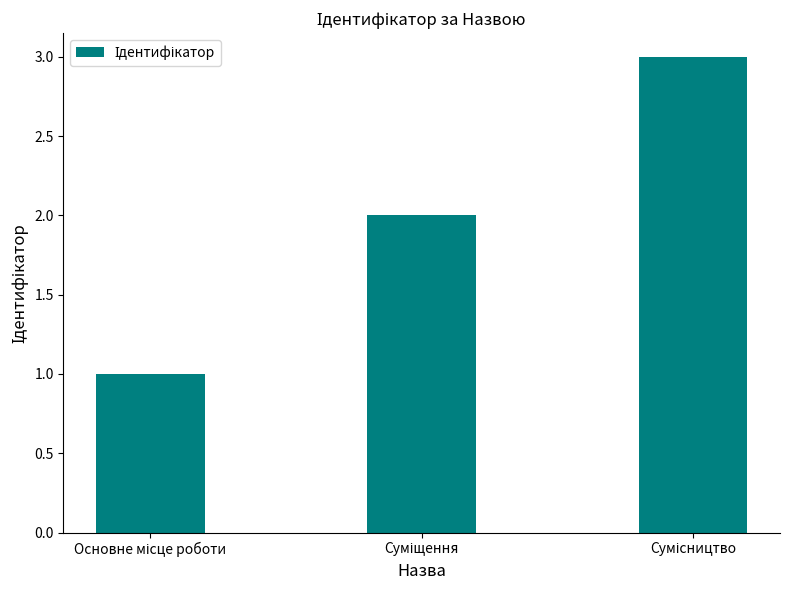

What is the sum of all values?

6